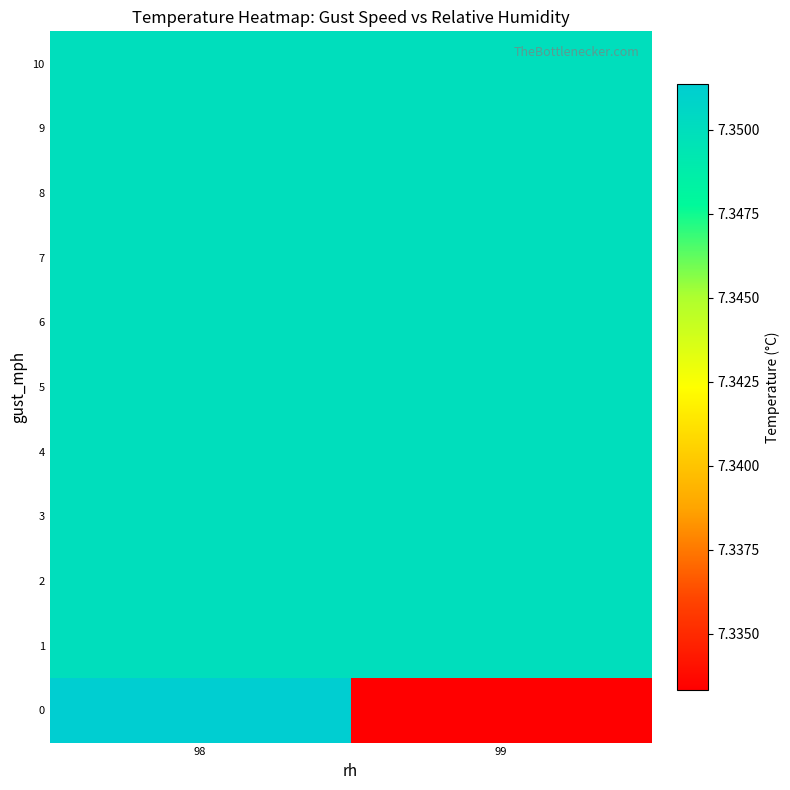

What is the smallest value displayed?

7.3